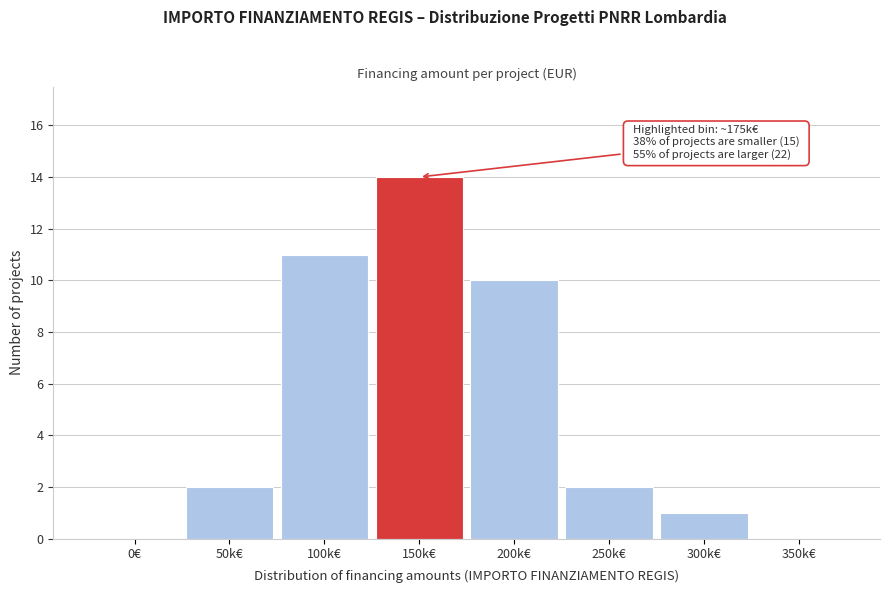

Reading left to right, transcribe all the data shown in this chart.

0€=0	50k€=2	100k€=11	150k€=14	200k€=10	250k€=2	300k€=1	350k€=0